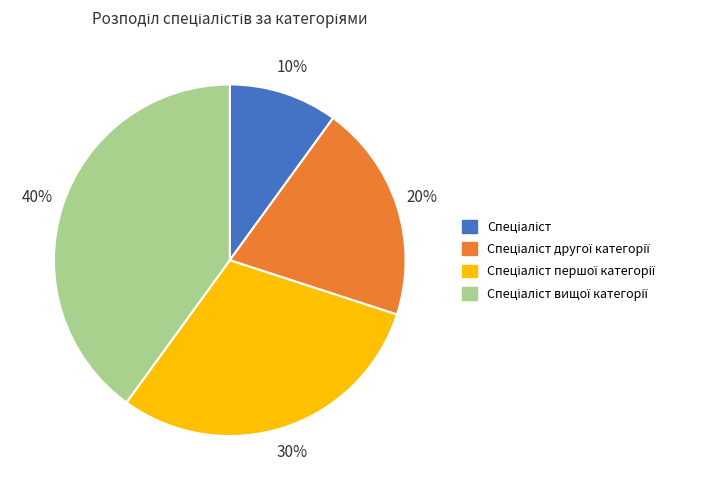

Does any single category account for the majority?

No